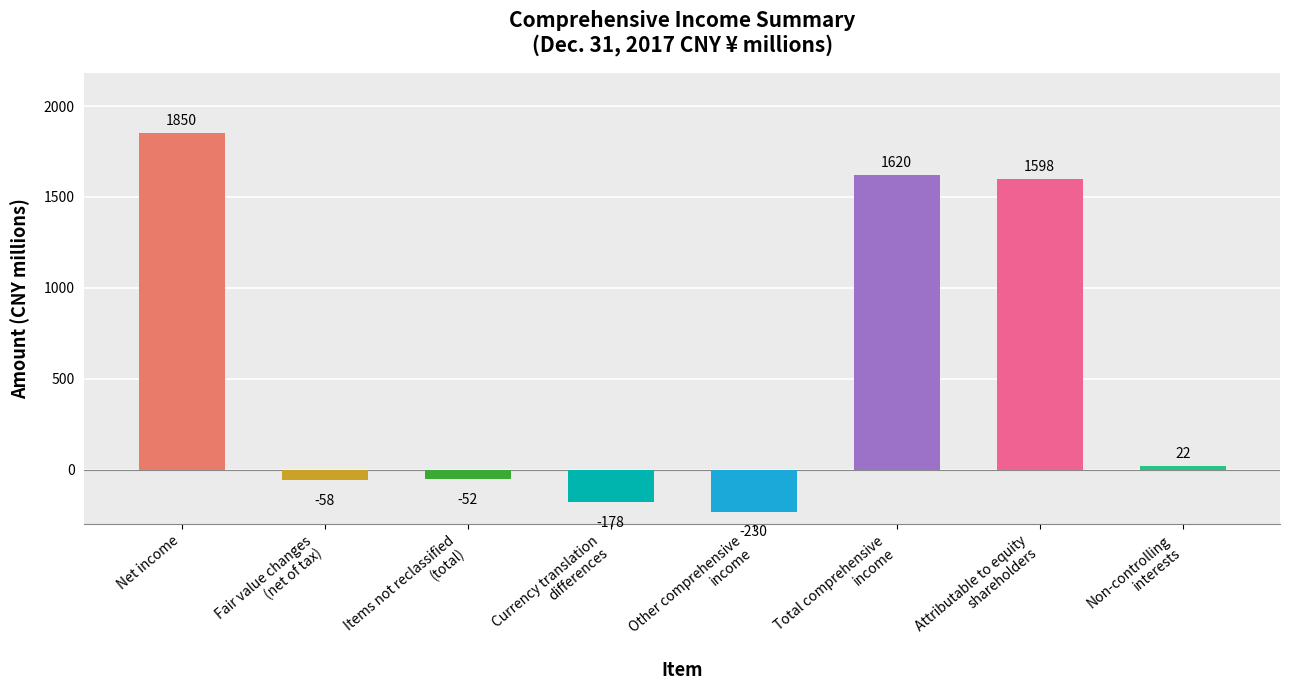

Which label corresponds to the largest value in the chart?

Net income